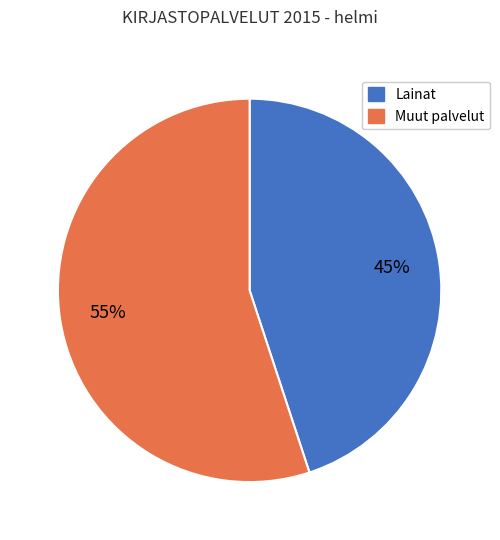

Does Lainat account for over 50% of the chart?

No